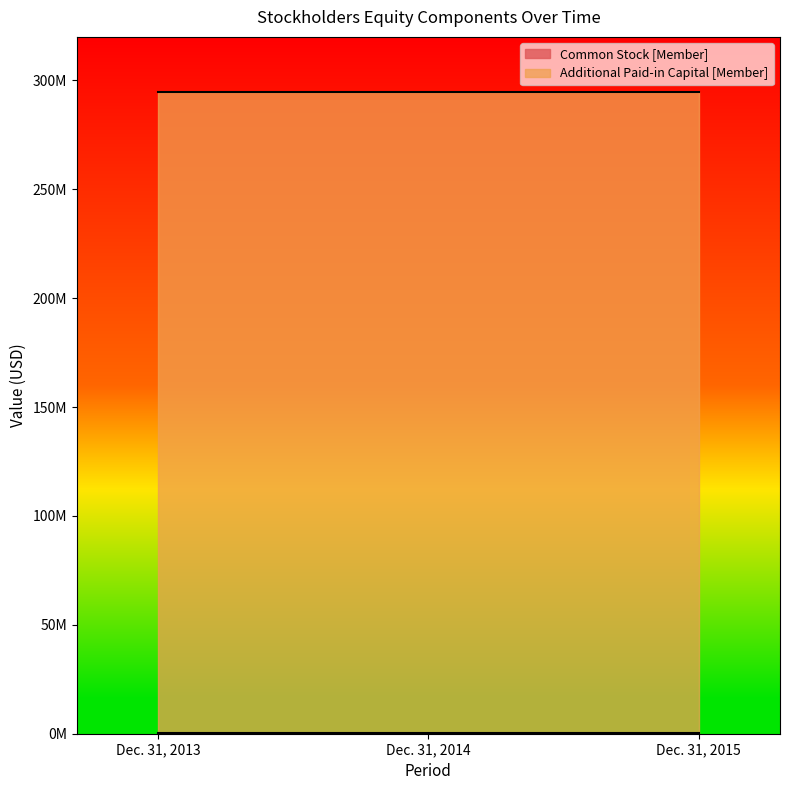

The Common Stock [Member] series shows 171789 at Dec. 31, 2014. True or false?

False